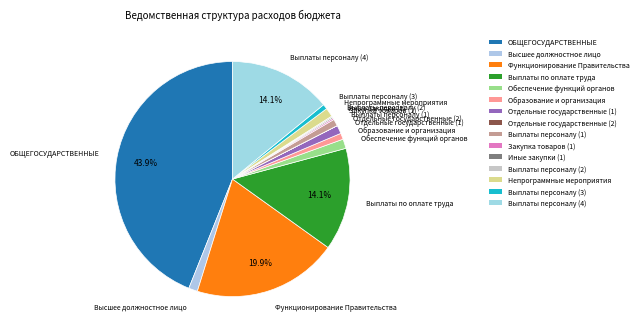

What is the largest slice in the pie chart?

ОБЩЕГОСУДАРСТВЕННЫЕ ВОПРОСЫ